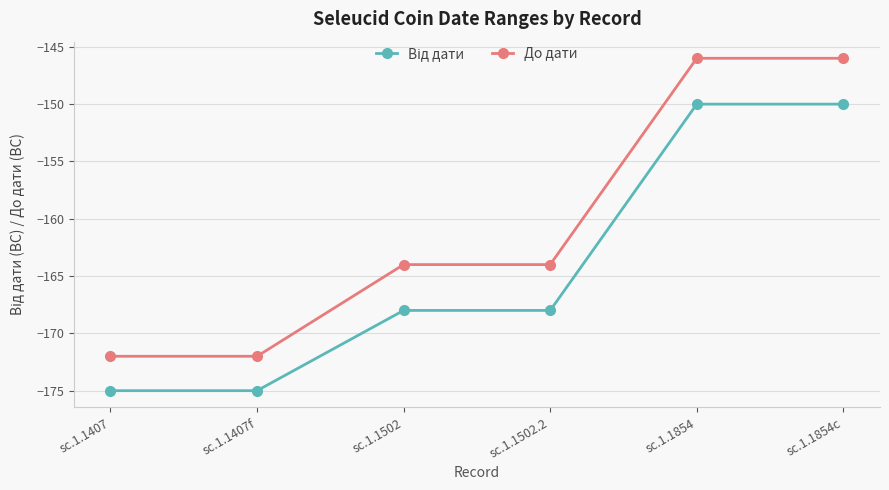

What is the difference between the maximum and minimum values in the До дати series?

26